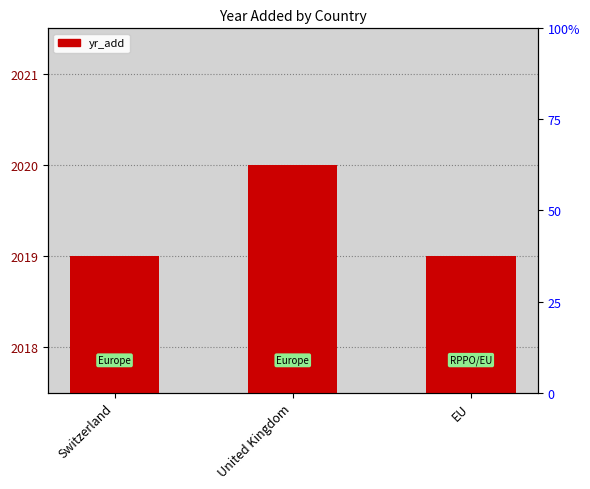

Which has a higher value, Switzerland or United Kingdom?

United Kingdom